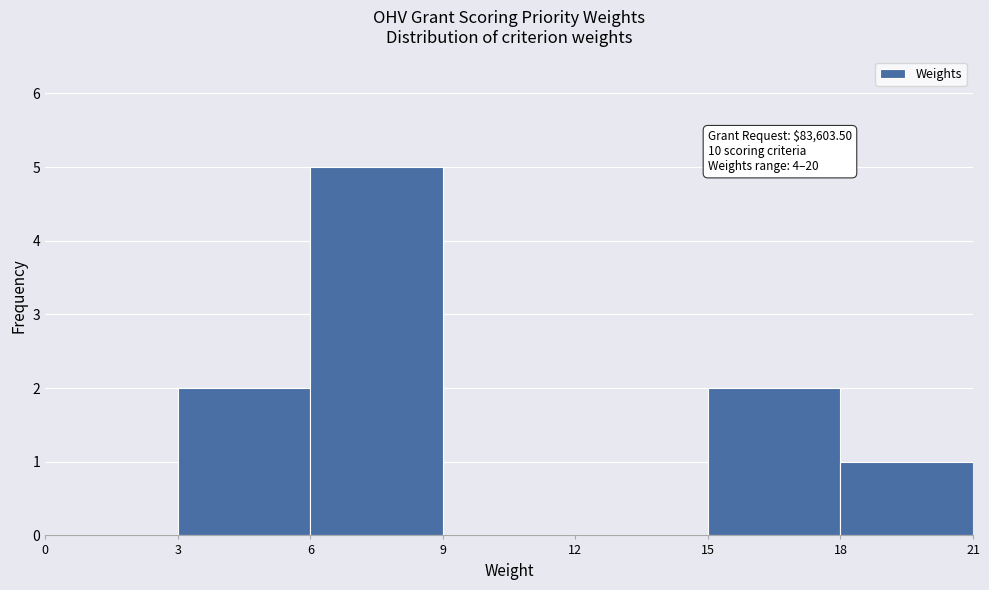

Over which range of the x-axis is the bar tallest?

6 to 9